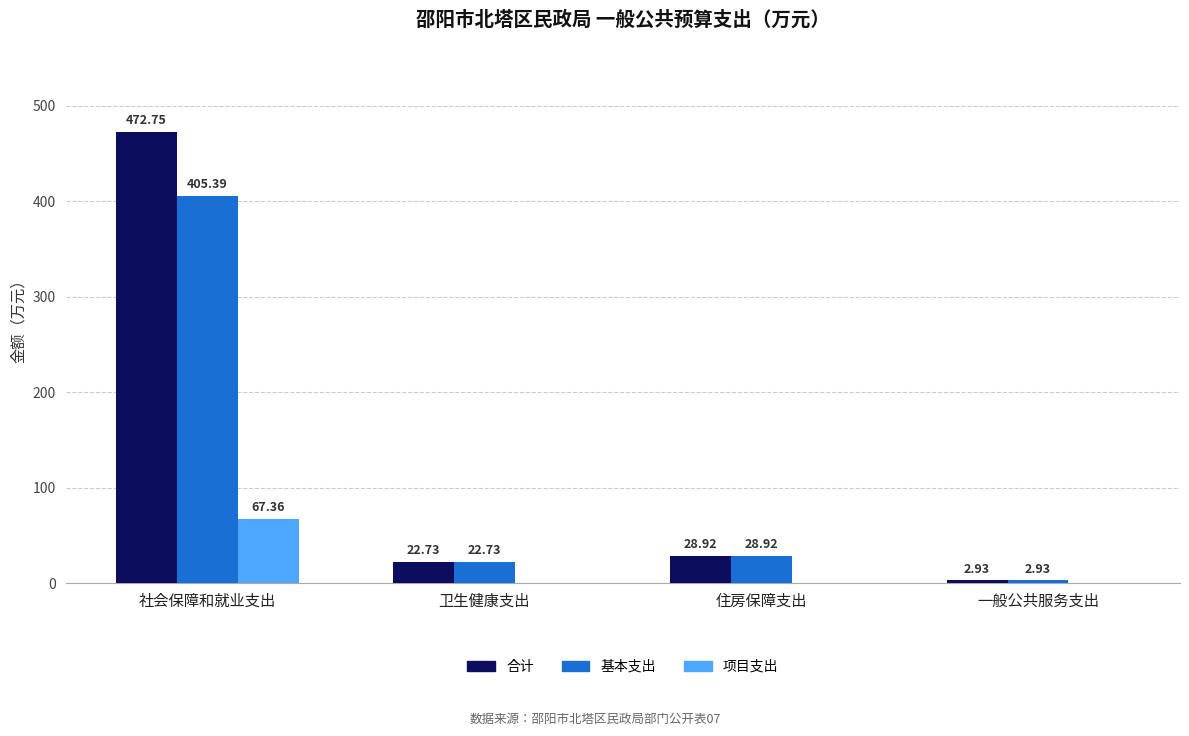

Is it true that 项目支出 equals -32.2 at 住房保障支出?

False